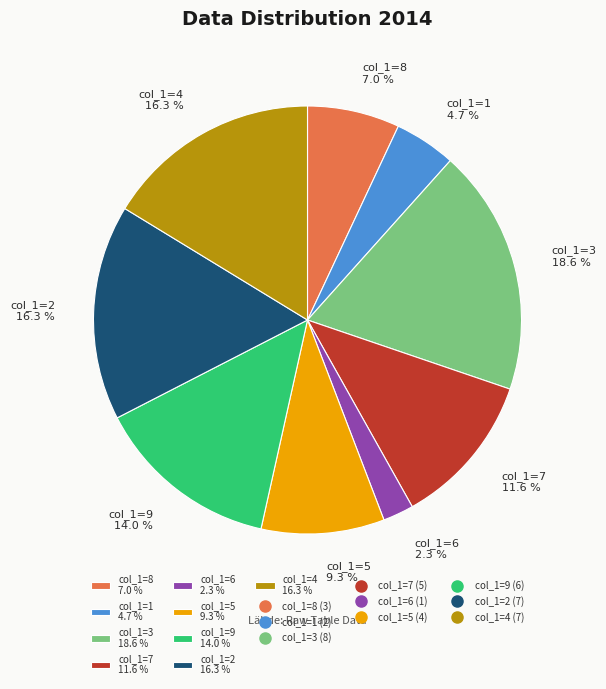

Combined, do col_1=2 16.3 % and col_1=5 9.3 % account for over 50%?

No